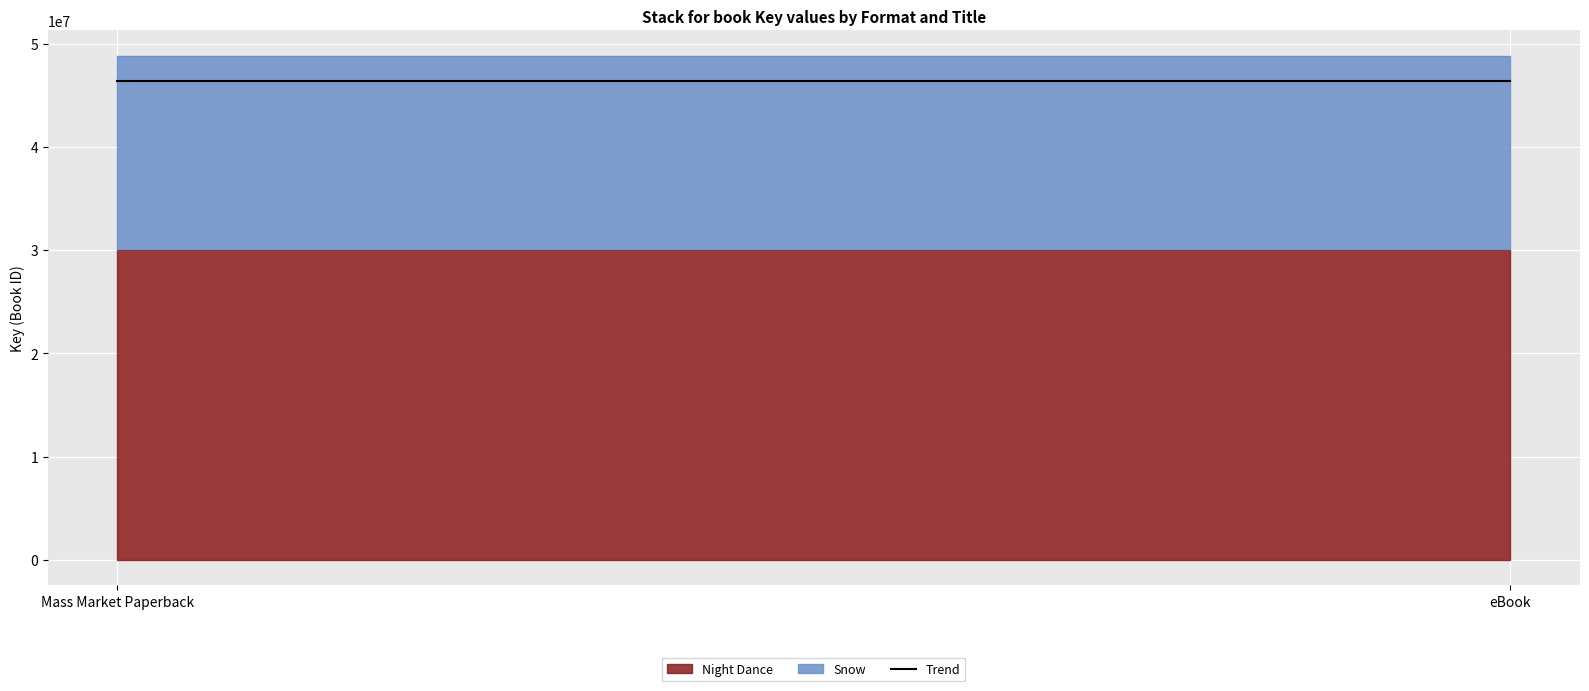

Reading left to right, list all the values displayed in this chart.

Night Dance: Mass Market Paperback=30053822	eBook=30053822
Snow: Mass Market Paperback=18771846	eBook=18771846